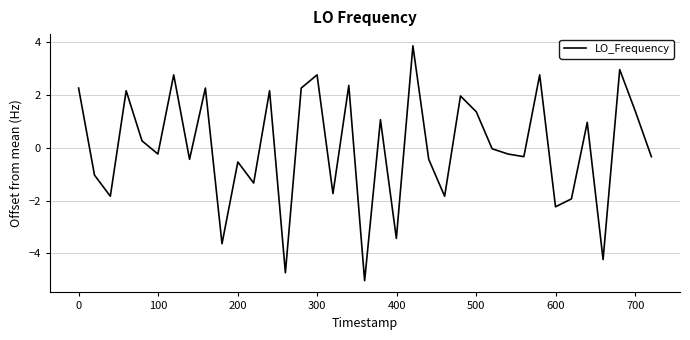

What is the maximum value shown in the chart?

3.9